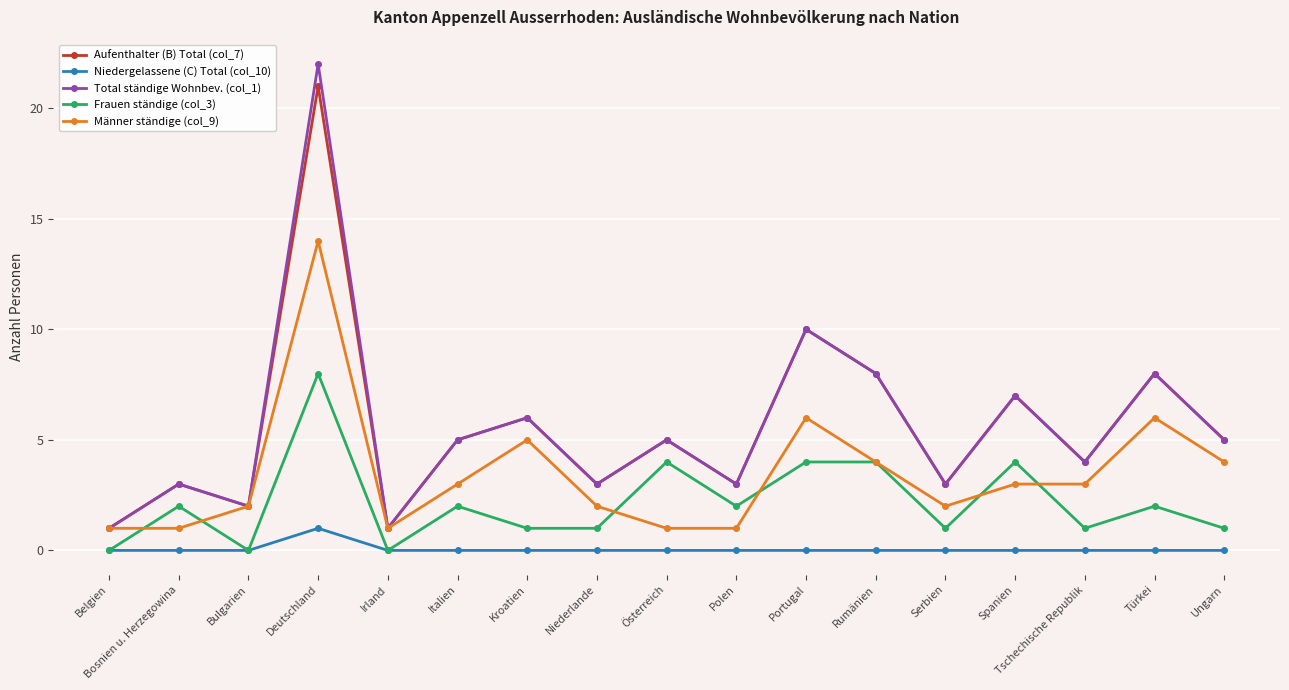

Where does the Männer ständige (col_9) series first go above 3?

Deutschland